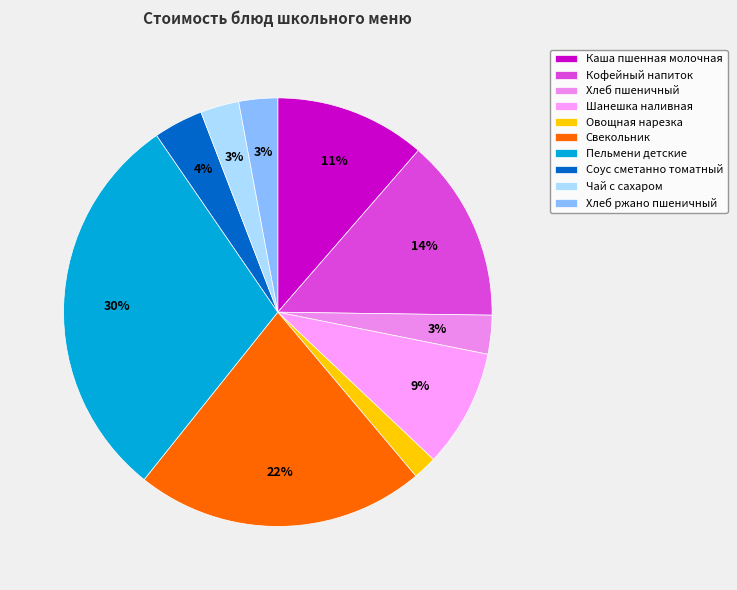

How much of the chart is everything except Соус сметанно томатный?

96.3%